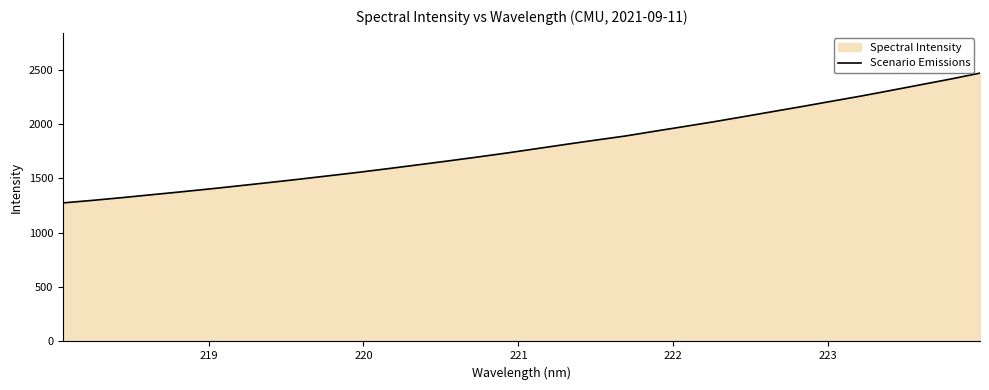

What is the minimum value shown in the chart?

1274.4